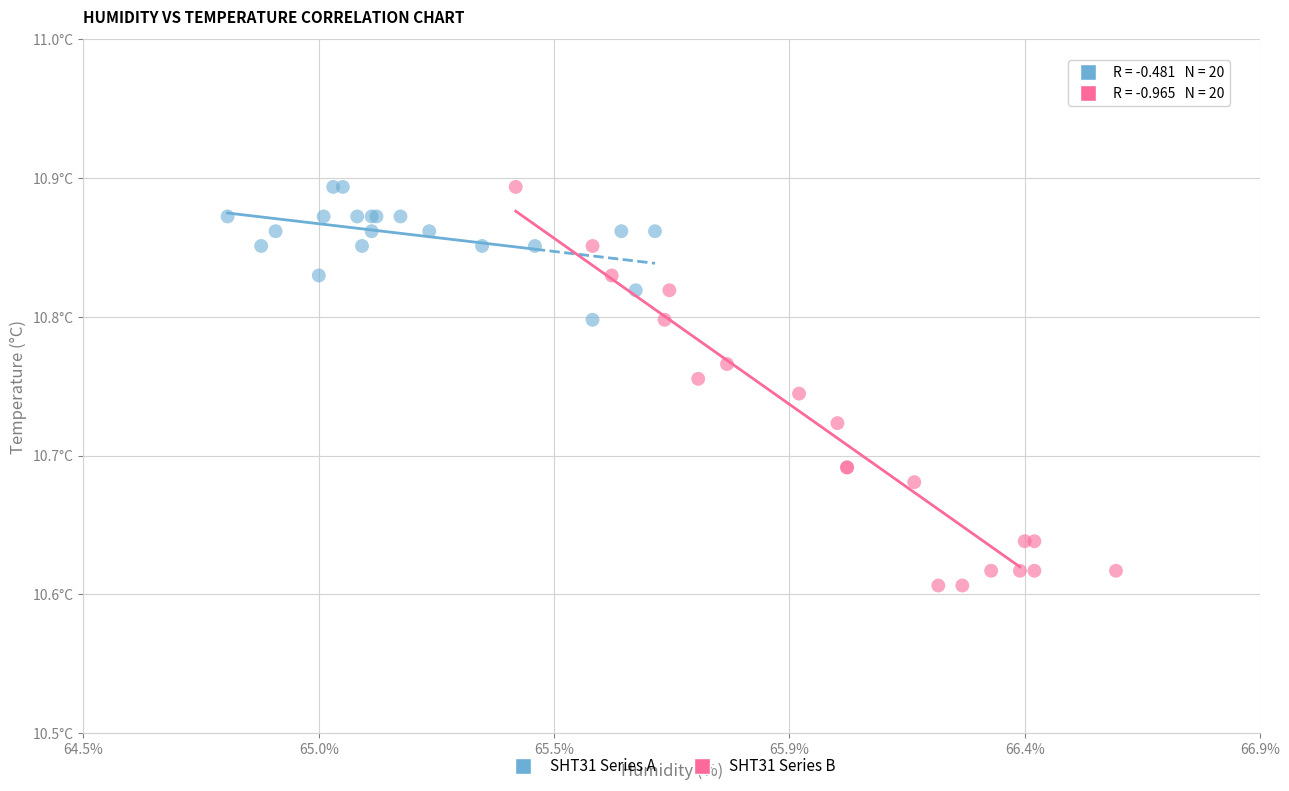

What are all the series names shown in the legend?

SHT31 Series A, SHT31 Series B